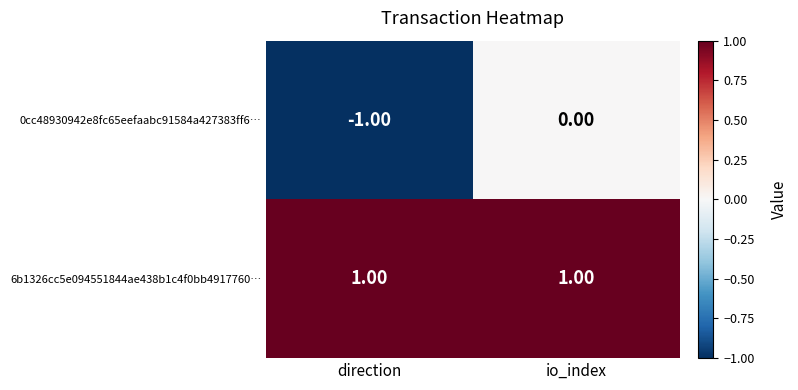

Which series changed the most between direction and io_index?

0cc48930942e8fc65eefaabc91584a427383ff6…